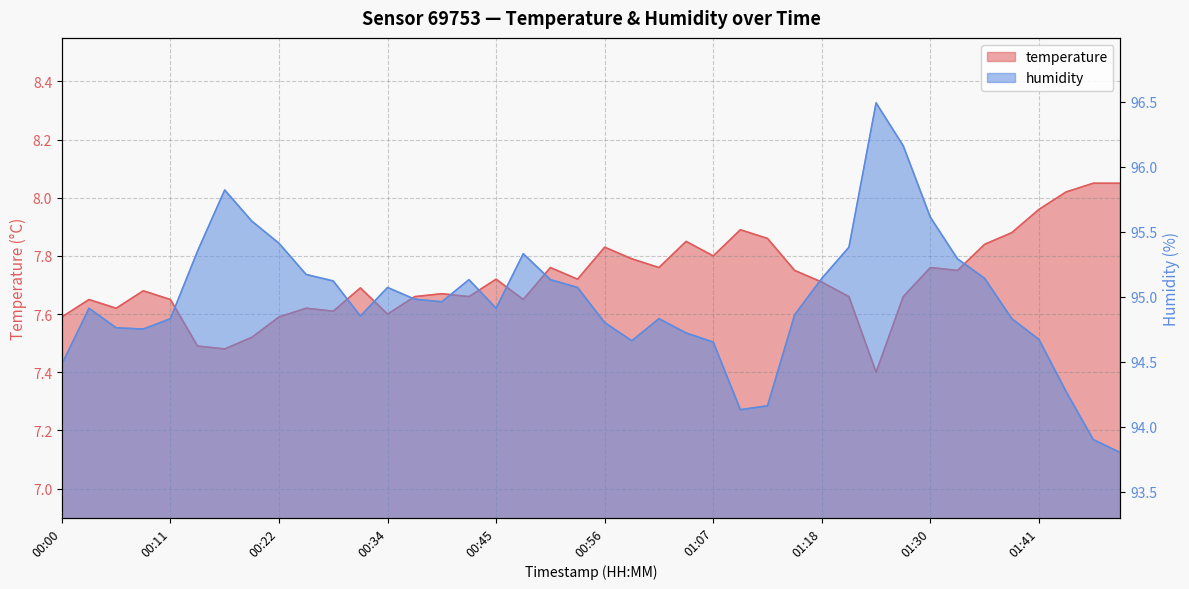

True or false: humidity has more than 1 points higher than both neighbors.

True